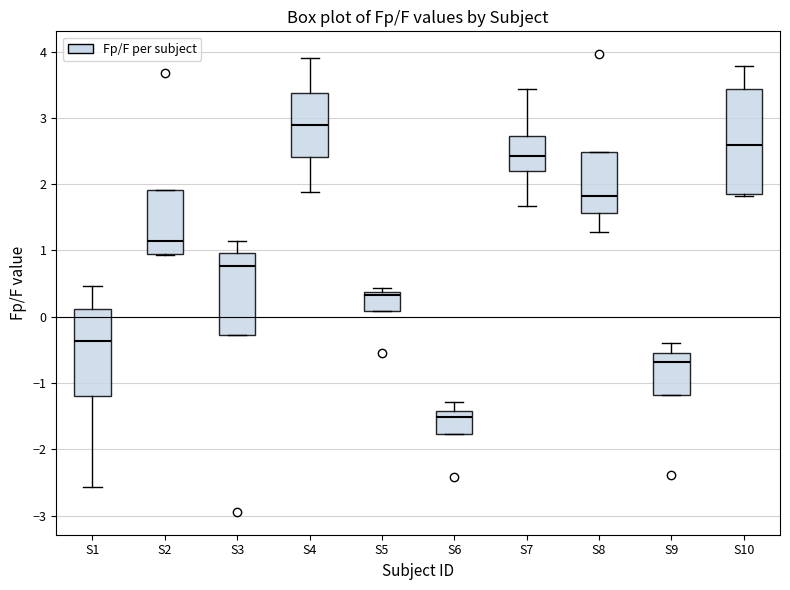

Reading left to right, read every box against the y-axis: the position of its median line, the range the box covers, and the ends of its whiskers. The values are not printed on the chart, so give them approximately, as read against the axis.

S1: median -0.4, box -1.2 to 0.1, whiskers -2.6 to 0.5
S2: median 1.1, box 1.0 to 1.9, whiskers 0.9 to 1.9
S3: median 0.8, box -0.3 to 1.0, whiskers -0.3 to 1.1
S4: median 2.9, box 2.4 to 3.4, whiskers 1.9 to 3.9
S5: median 0.3, box 0.1 to 0.4, whiskers 0.1 to 0.4 (just above the box's upper edge)
S6: median -1.5, box -1.8 to -1.4, whiskers -1.8 to -1.3
S7: median 2.4, box 2.2 to 2.7, whiskers 1.7 to 3.4
S8: median 1.8, box 1.6 to 2.5, whiskers 1.3 to 2.5
S9: median -0.7, box -1.2 to -0.6, whiskers -1.2 to -0.4
S10: median 2.6, box 1.9 to 3.4, whiskers 1.8 to 3.8